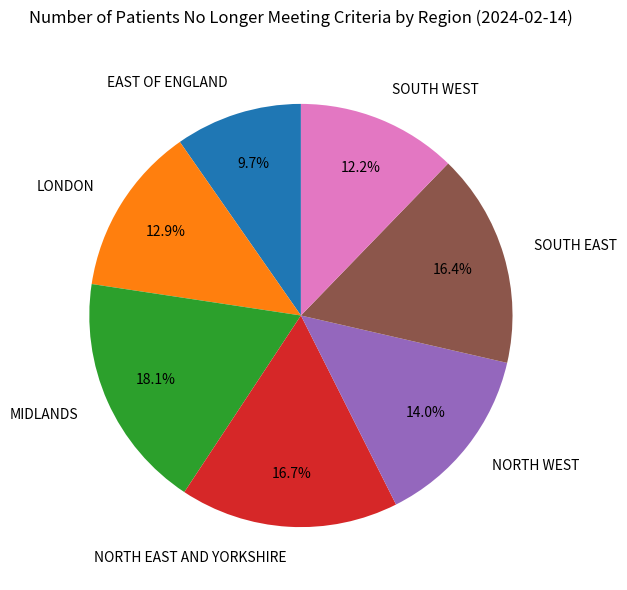

Does any single category account for the majority?

No